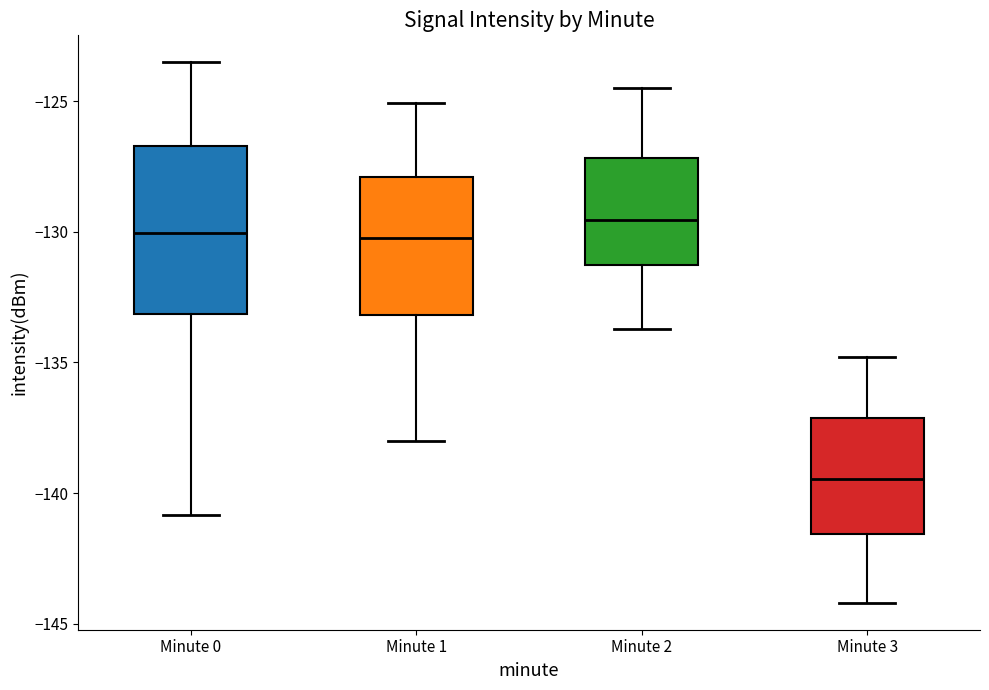

Which box is the tallest, from its lower edge to its upper edge?

Minute 0